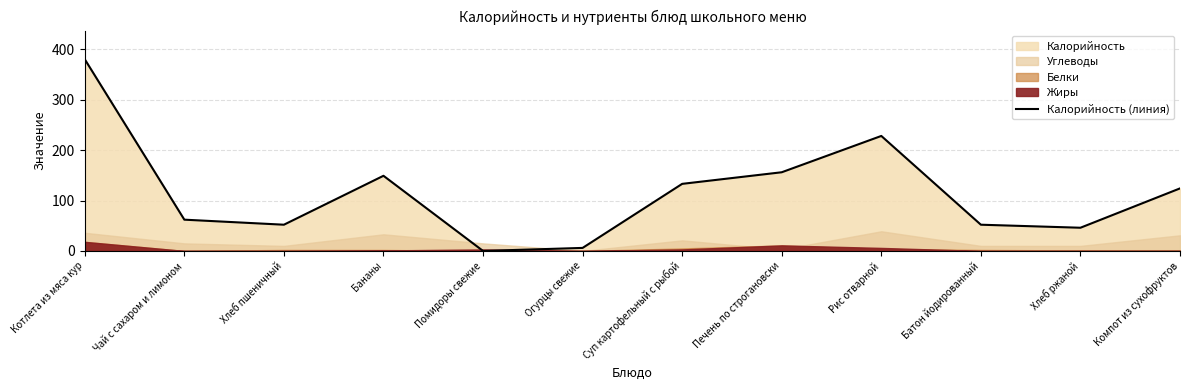

What is the difference between the maximum and minimum values?

380